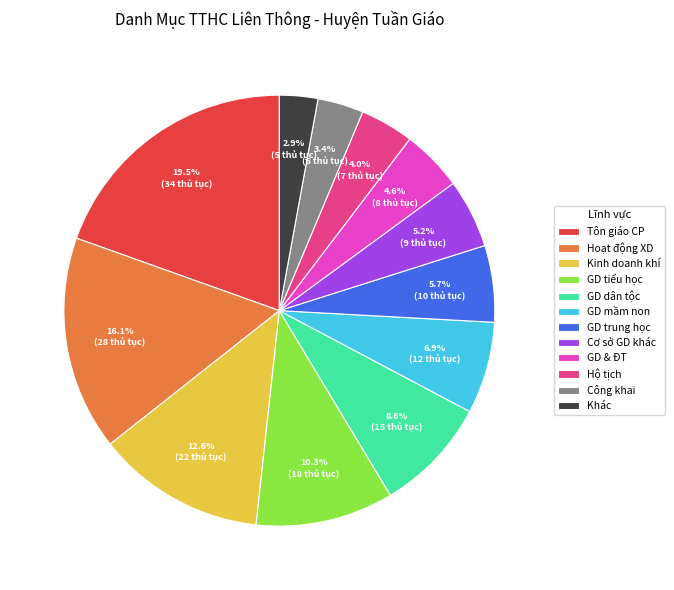

Approximately how many times larger is the value at GD mầm non compared to Khác?

2.4